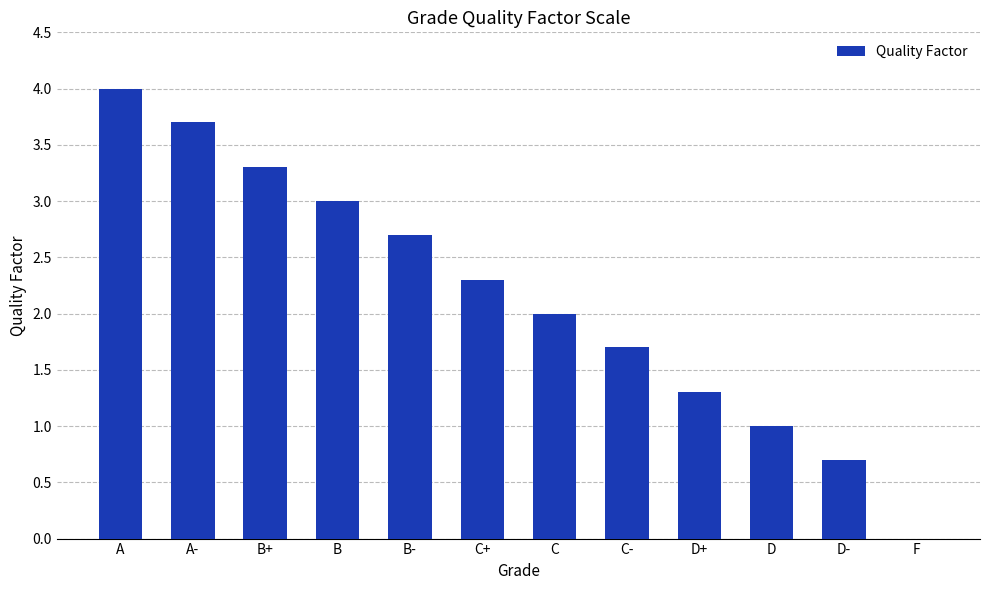

What is the sum of the values at C and D-?

2.7